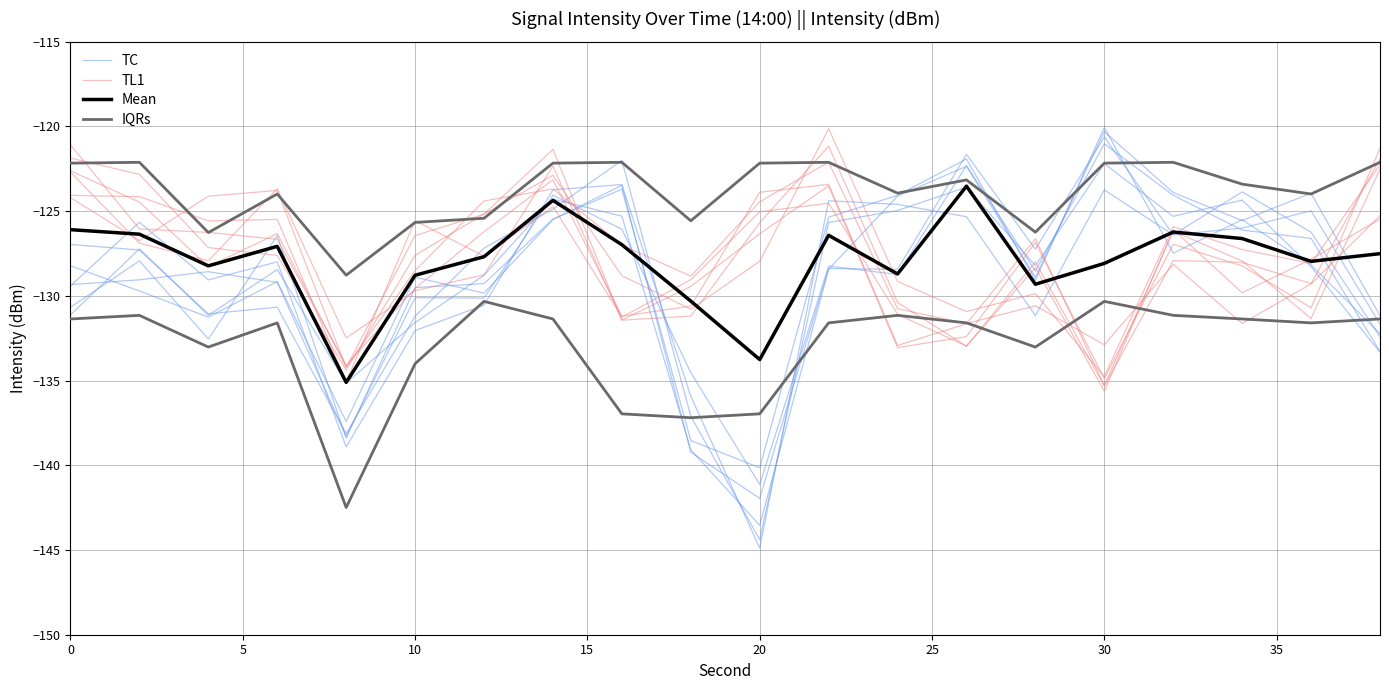

How many lines are shown in the chart?

4